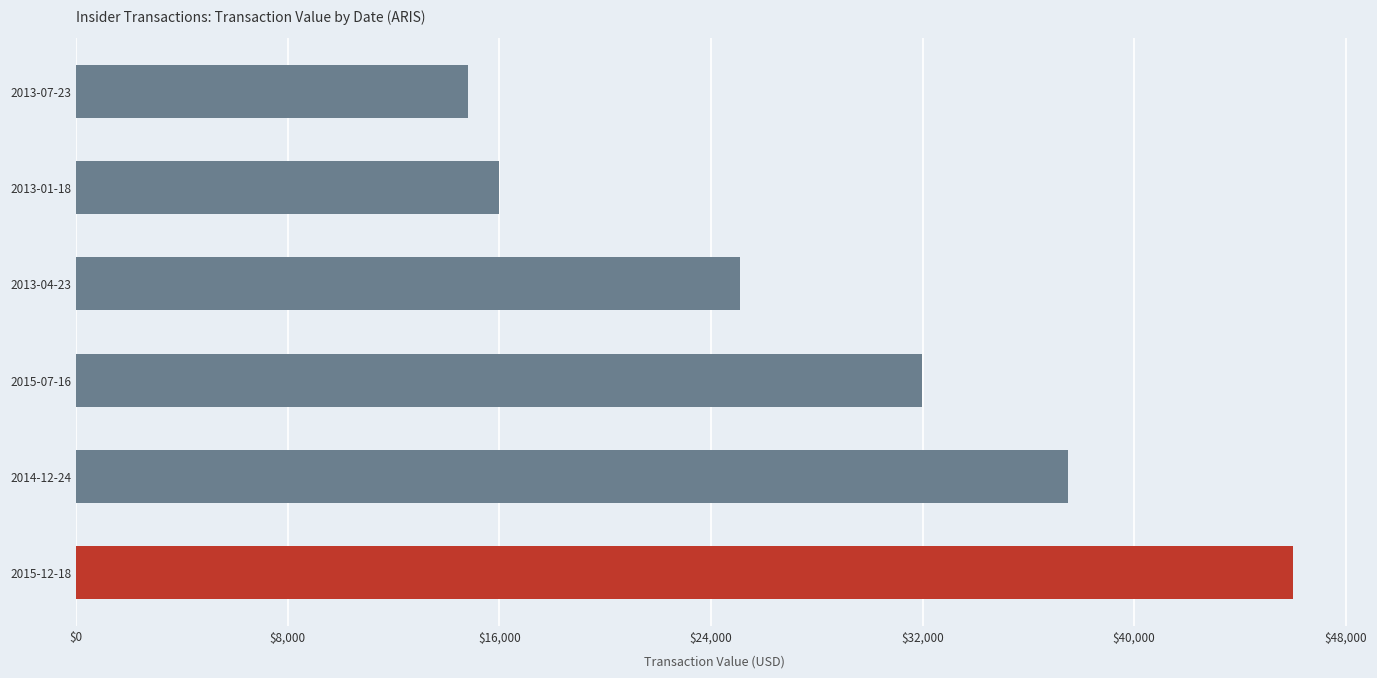

Does the chart contain any negative values?

No